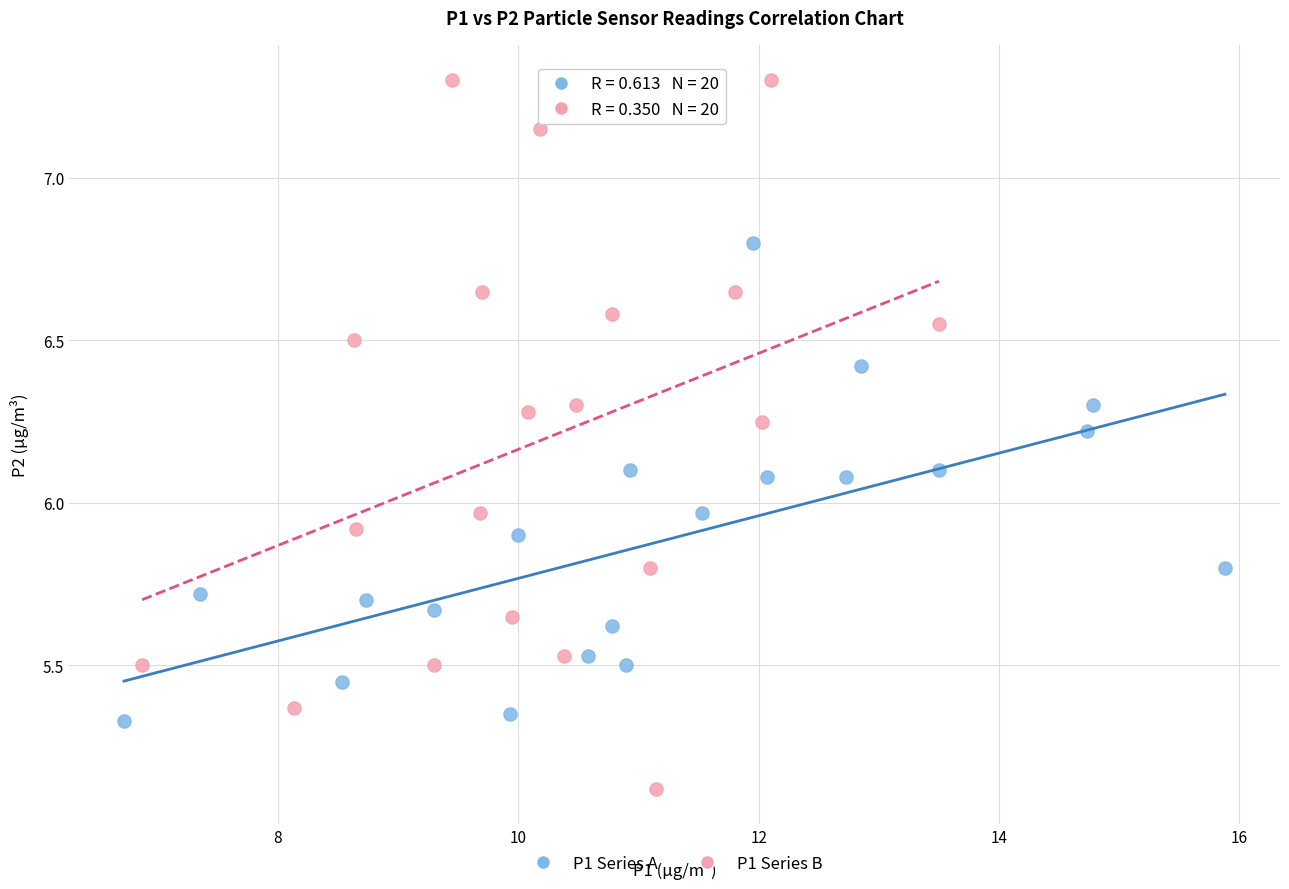

Which series has the widest spread of Y values?

P1 Series B